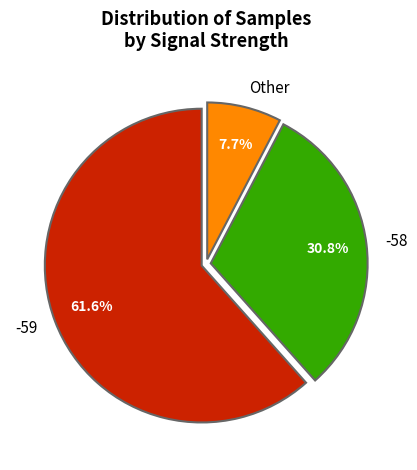

Which has a higher value, -59 or -58?

-59